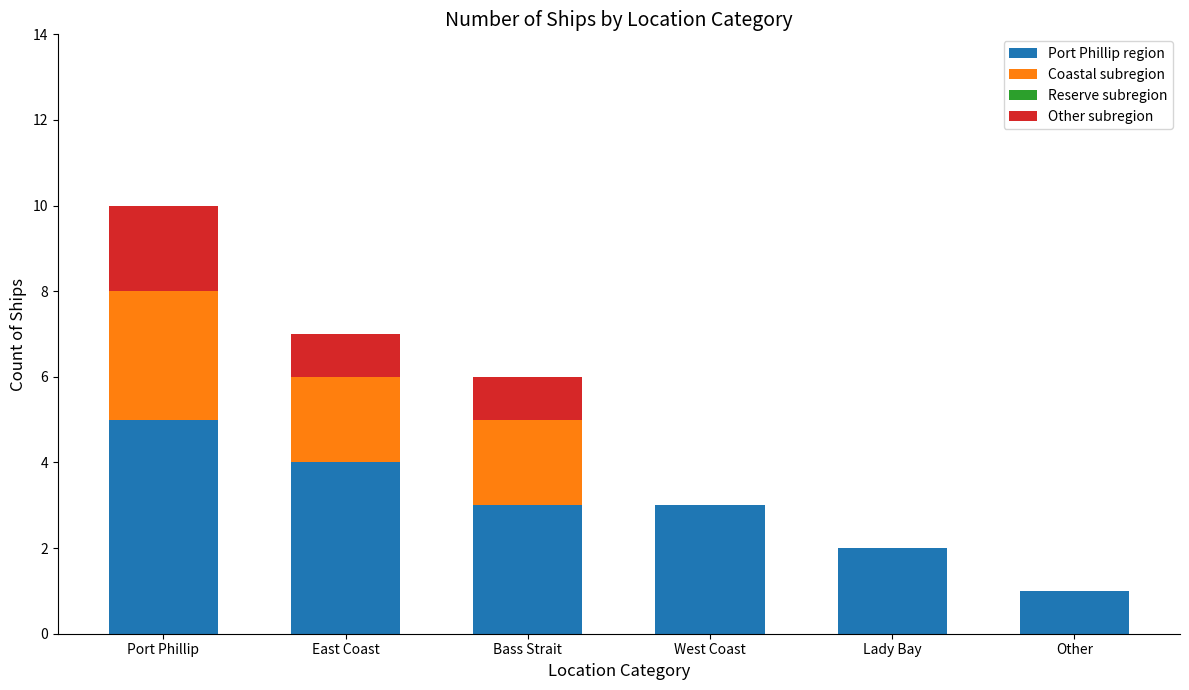

Reading left to right, transcribe the values for Port Phillip region.

Port Phillip=5	East Coast=4	Bass Strait=3	West Coast=3	Lady Bay=2	Other=1